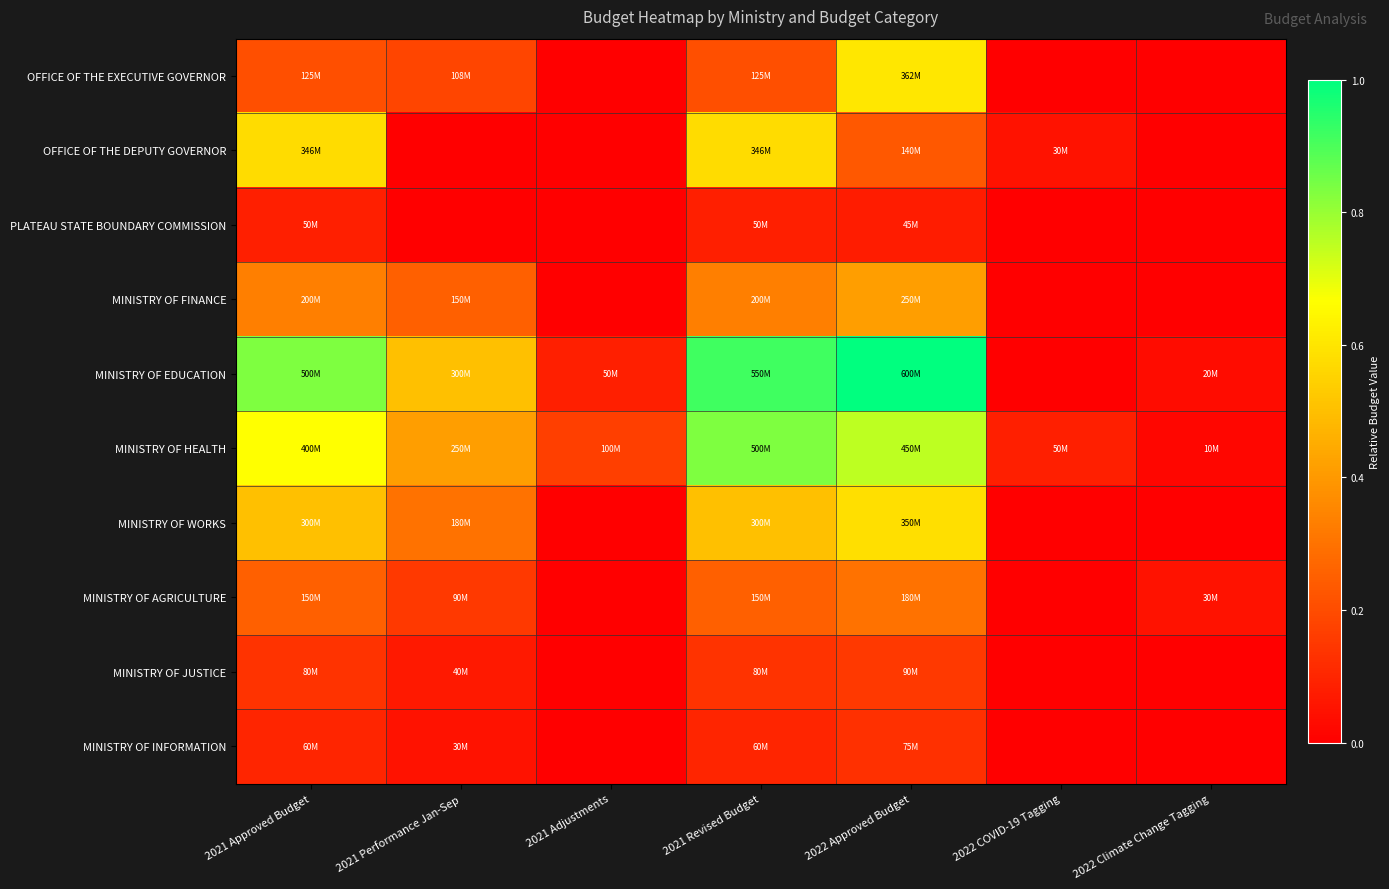

How many data points does each series have?

7